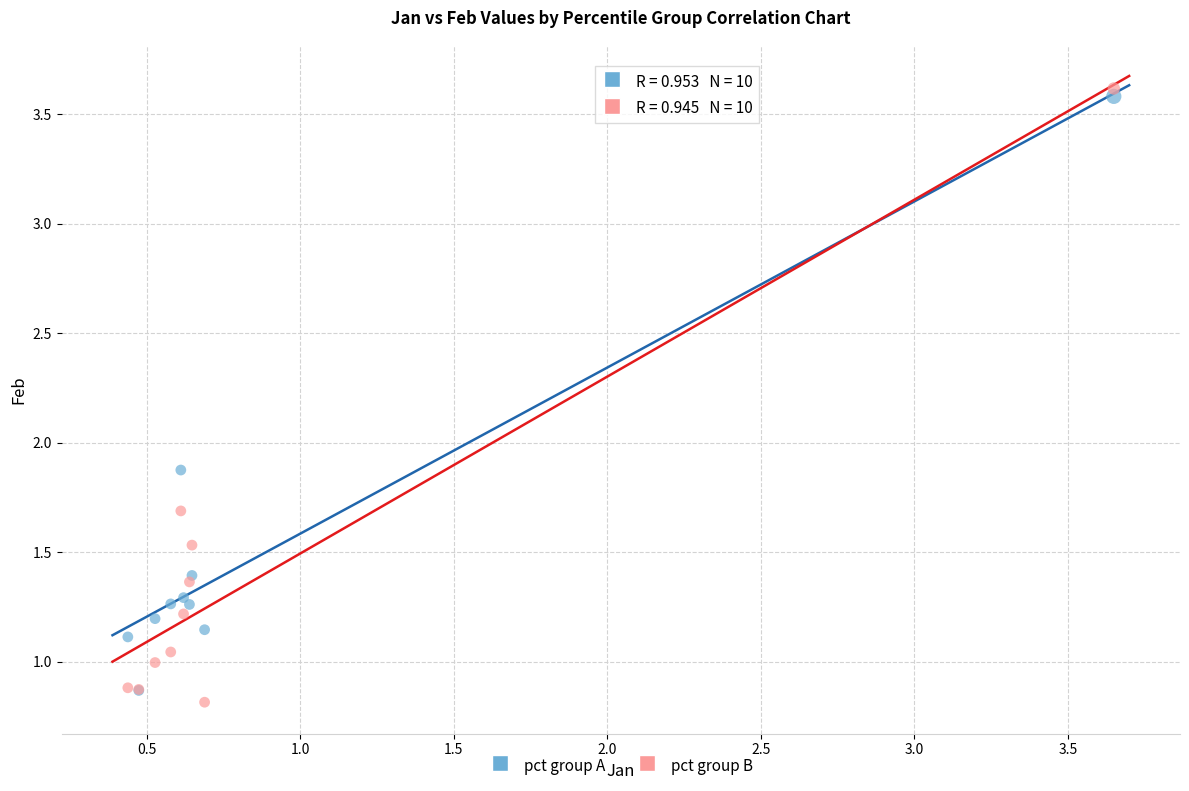

Which series has the widest spread of Y values?

pct group B